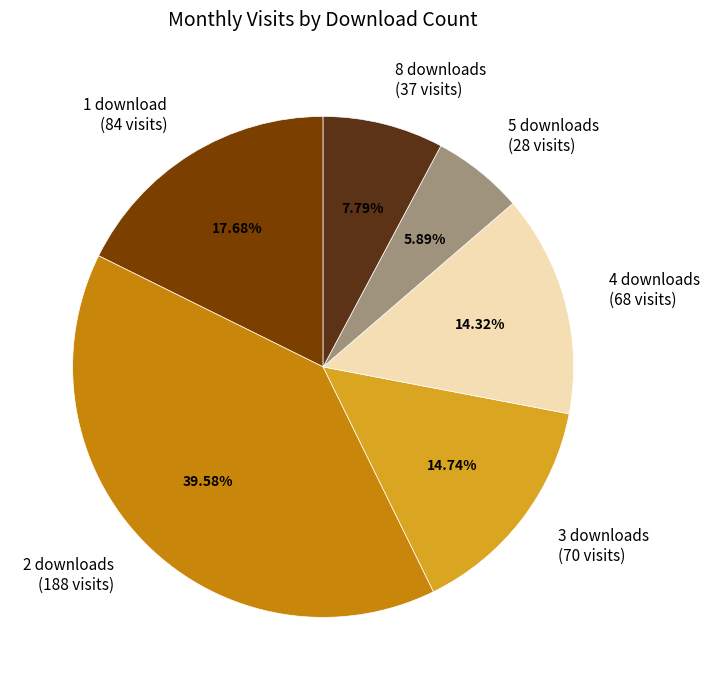

Is there a majority slice in this chart?

No